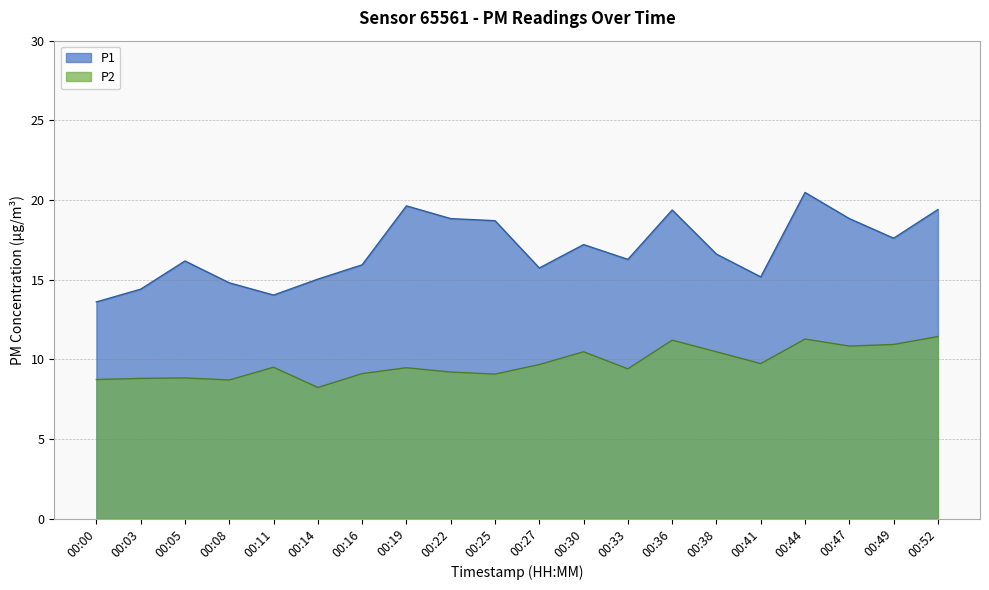

In P2, how many points are higher than both neighbors (excluding endpoints)?

6